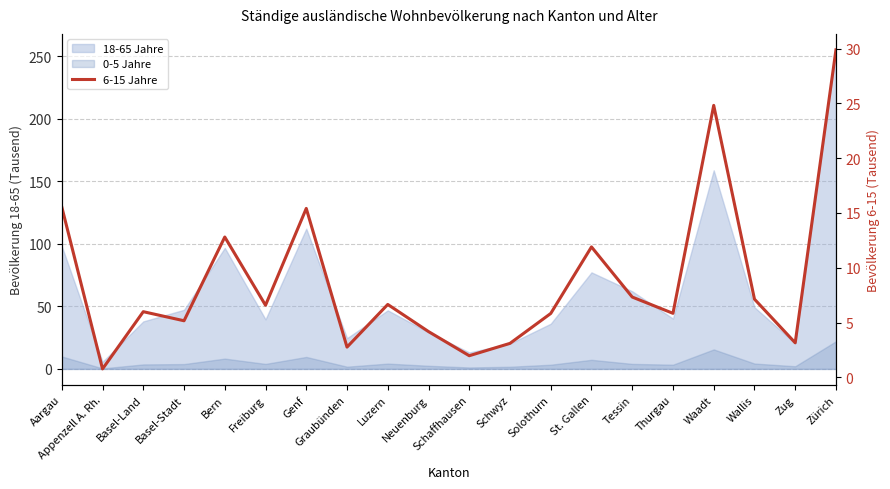

At which label is the value closest to 15?

Genf